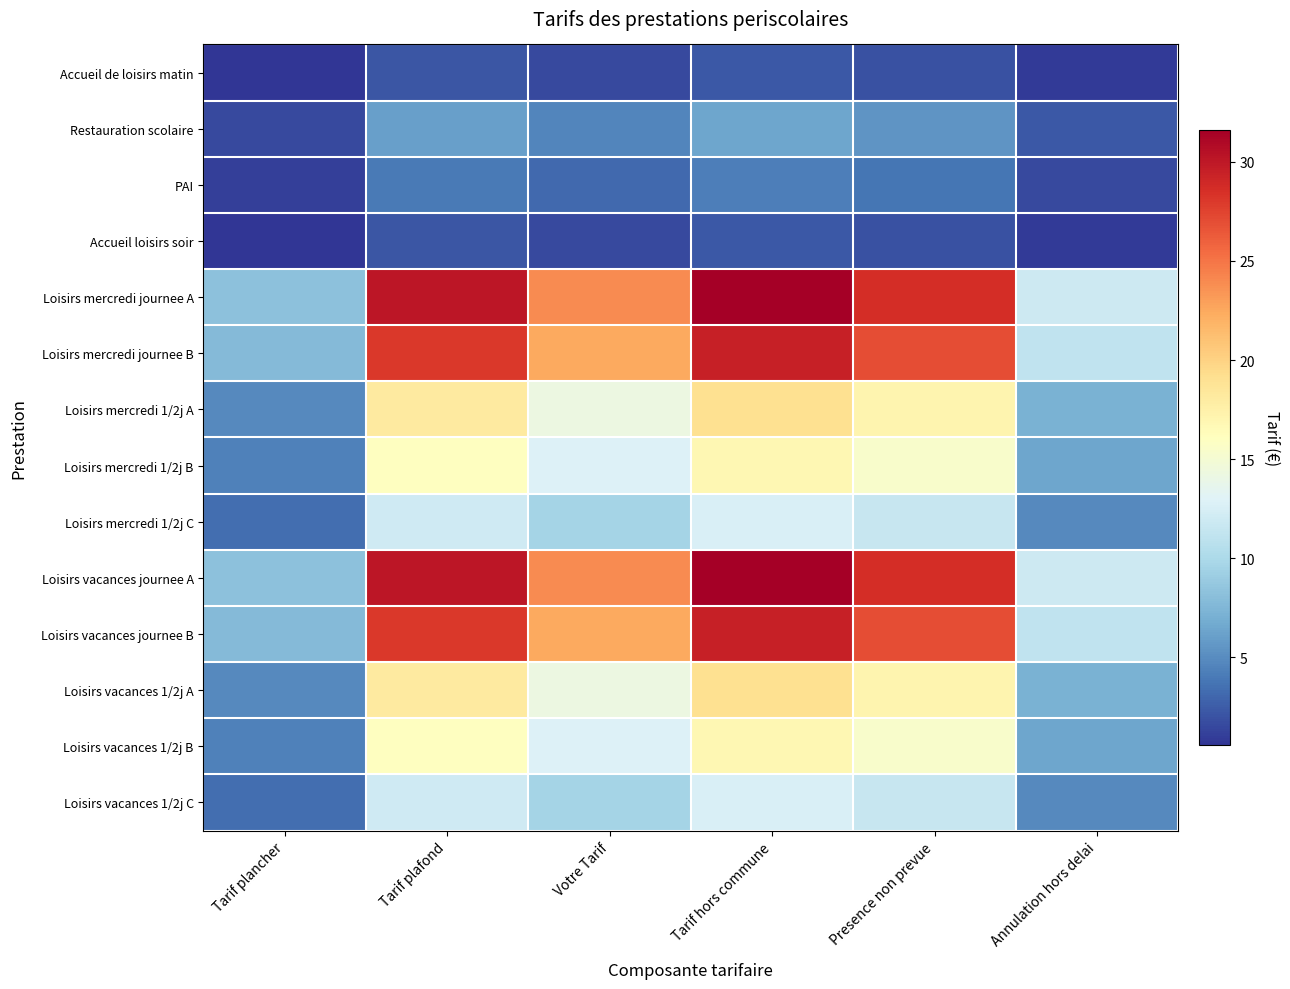

Reading left to right, list all the values displayed in this chart.

Accueil de loisirs matin: Tarif plancher=0.6	Tarif plafond=2.2	Votre Tarif=1.6	Tarif hors commune=2.3	Presence non prevue=2.0	Annulation hors delai=0.8
Restauration scolaire: Tarif plancher=1.5	Tarif plafond=6.1	Votre Tarif=4.6	Tarif hors commune=6.4	Presence non prevue=5.5	Annulation hors delai=2.3
PAI: Tarif plancher=1.1	Tarif plafond=4.1	Votre Tarif=3.2	Tarif hors commune=4.3	Presence non prevue=3.8	Annulation hors delai=1.6
Accueil loisirs soir: Tarif plancher=0.6	Tarif plafond=2.2	Votre Tarif=1.6	Tarif hors commune=2.3	Presence non prevue=2.0	Annulation hors delai=0.8
Loisirs mercredi journee A: Tarif plancher=8.2	Tarif plafond=30.1	Votre Tarif=23.9	Tarif hors commune=31.6	Presence non prevue=28.6	Annulation hors delai=11.9
Loisirs mercredi journee B: Tarif plancher=7.8	Tarif plafond=28.1	Votre Tarif=22.5	Tarif hors commune=29.5	Presence non prevue=26.9	Annulation hors delai=11.2
Loisirs mercredi 1/2j A: Tarif plancher=4.9	Tarif plafond=18.1	Votre Tarif=14.2	Tarif hors commune=19.0	Presence non prevue=17.1	Annulation hors delai=7.1
Loisirs mercredi 1/2j B: Tarif plancher=4.4	Tarif plafond=16.1	Votre Tarif=12.8	Tarif hors commune=16.9	Presence non prevue=15.4	Annulation hors delai=6.4
Loisirs mercredi 1/2j C: Tarif plancher=3.4	Tarif plafond=12.0	Votre Tarif=9.7	Tarif hors commune=12.6	Presence non prevue=11.6	Annulation hors delai=4.8
Loisirs vacances journee A: Tarif plancher=8.2	Tarif plafond=30.1	Votre Tarif=23.9	Tarif hors commune=31.6	Presence non prevue=28.6	Annulation hors delai=11.9
Loisirs vacances journee B: Tarif plancher=7.8	Tarif plafond=28.1	Votre Tarif=22.5	Tarif hors commune=29.5	Presence non prevue=26.9	Annulation hors delai=11.2
Loisirs vacances 1/2j A: Tarif plancher=4.9	Tarif plafond=18.1	Votre Tarif=14.2	Tarif hors commune=19.0	Presence non prevue=17.1	Annulation hors delai=7.1
Loisirs vacances 1/2j B: Tarif plancher=4.4	Tarif plafond=16.1	Votre Tarif=12.8	Tarif hors commune=16.9	Presence non prevue=15.4	Annulation hors delai=6.4
Loisirs vacances 1/2j C: Tarif plancher=3.4	Tarif plafond=12.0	Votre Tarif=9.7	Tarif hors commune=12.6	Presence non prevue=11.6	Annulation hors delai=4.8